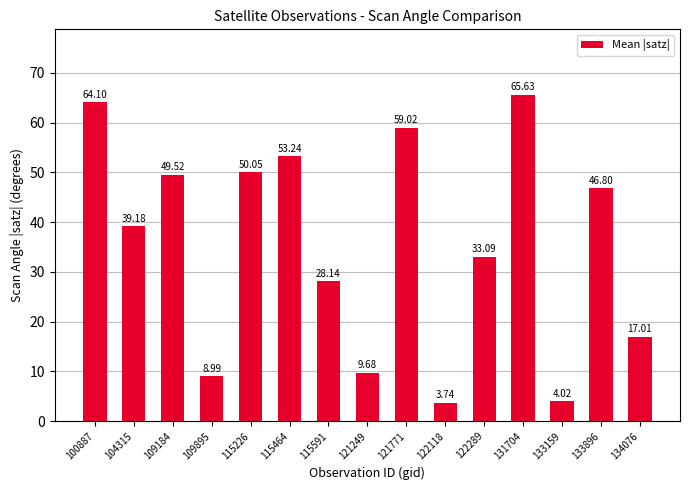

Are the bars grouped side by side (vs. stacked)?

No